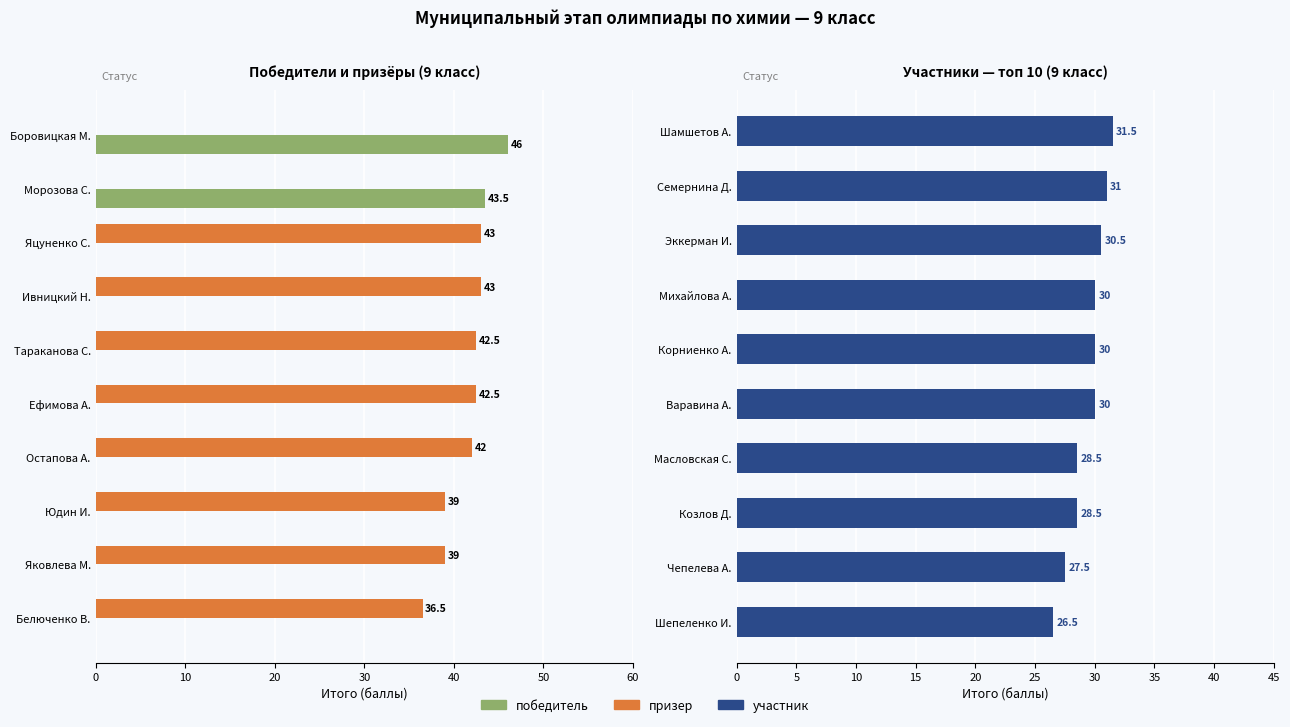

How many series are shown in this chart?

3